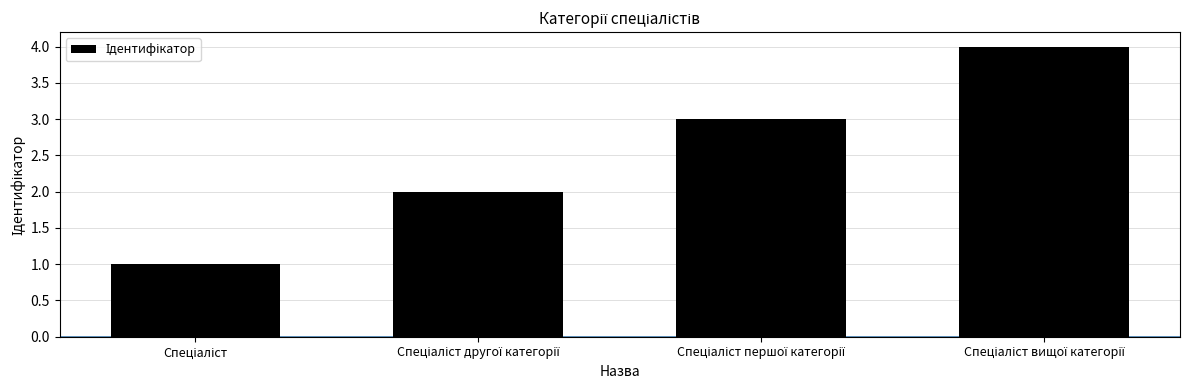

How many bars are there in total?

4